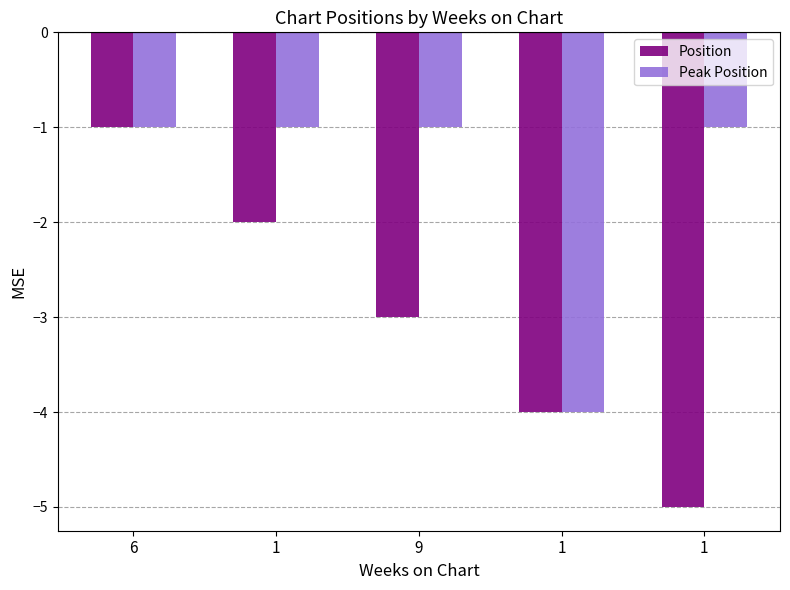

Which series has the largest total across all categories?

Peak Position